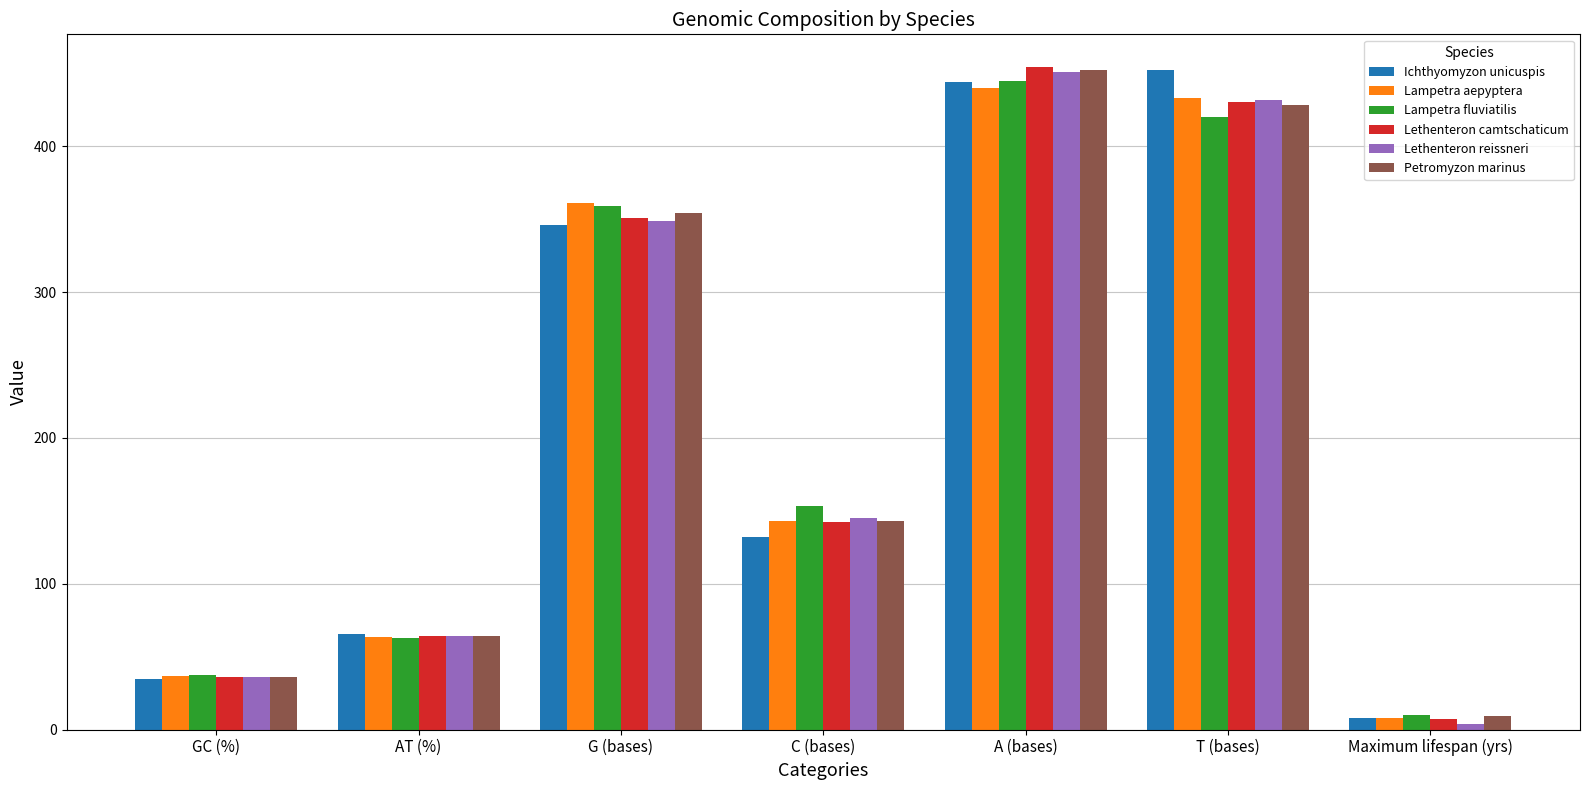

Does the chart contain stacked bars?

No